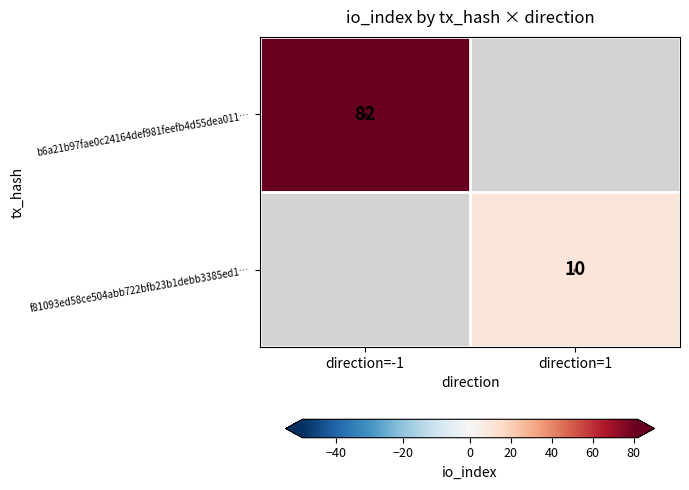

The value of f81093ed58ce504abb722bfb23b1debb3385ed1… at direction=1 is 7. True or false?

False